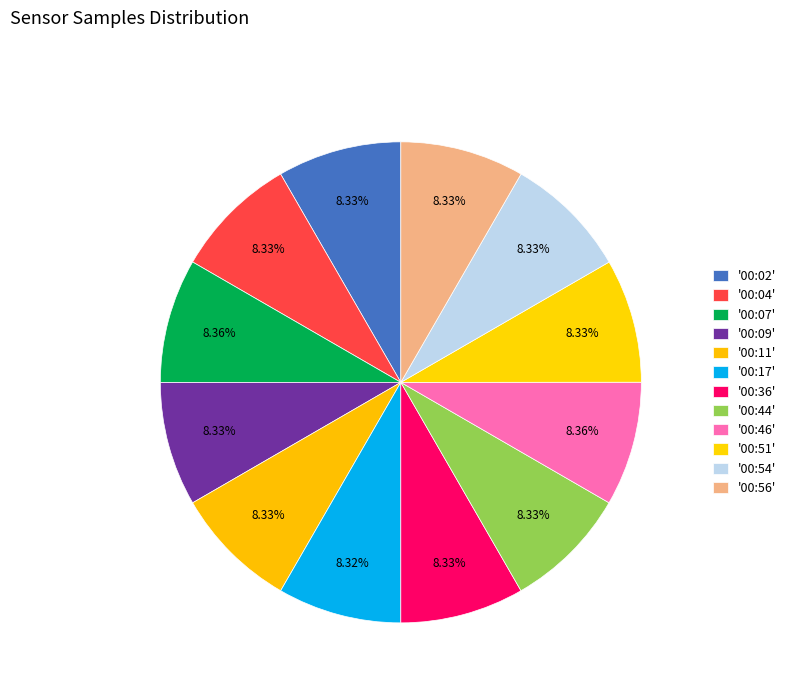

How many slices are in this pie chart?

12